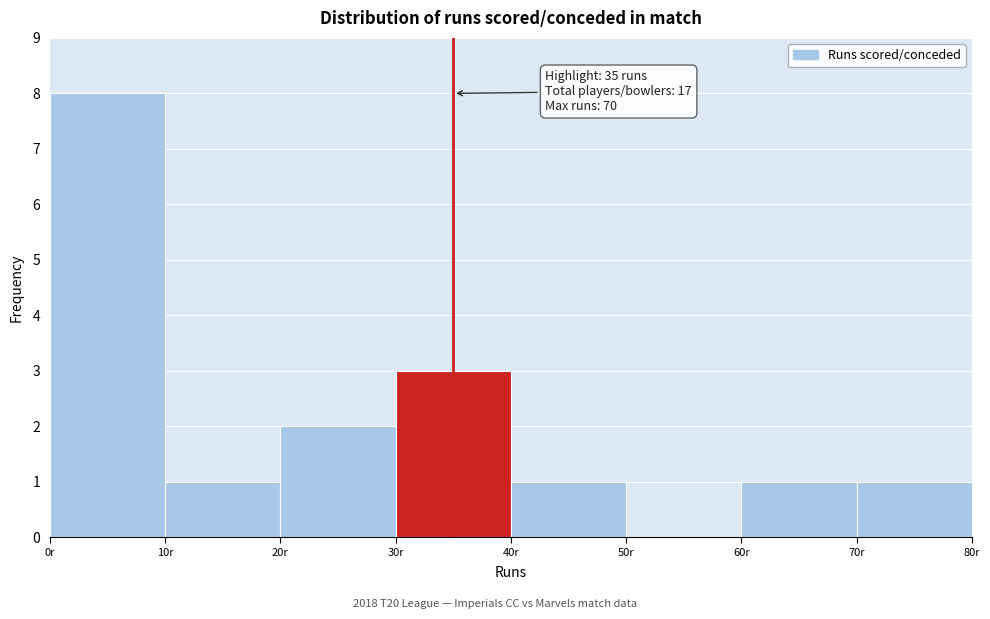

Over which range of the x-axis is the bar tallest?

0 to 10